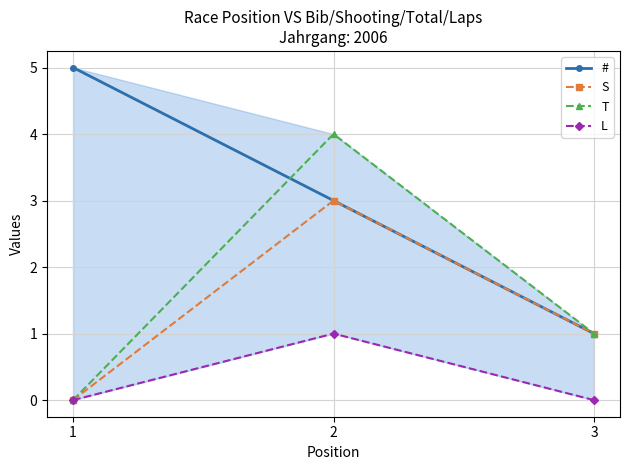

Is the value of T at 3 greater than the value of # at 1?

No